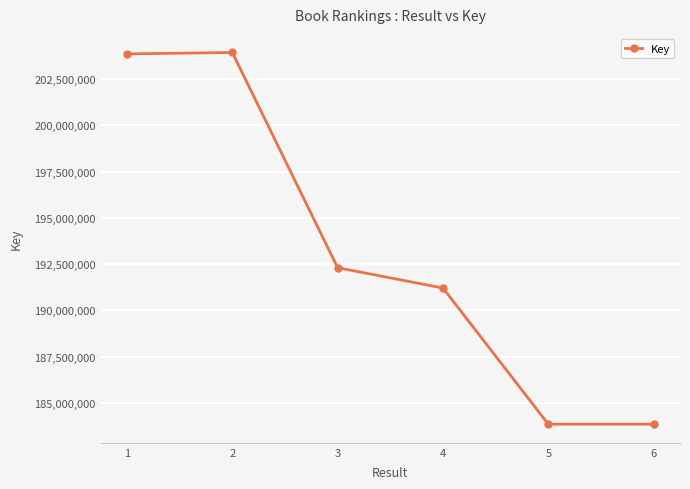

What is the minimum value shown in the chart?

183852303